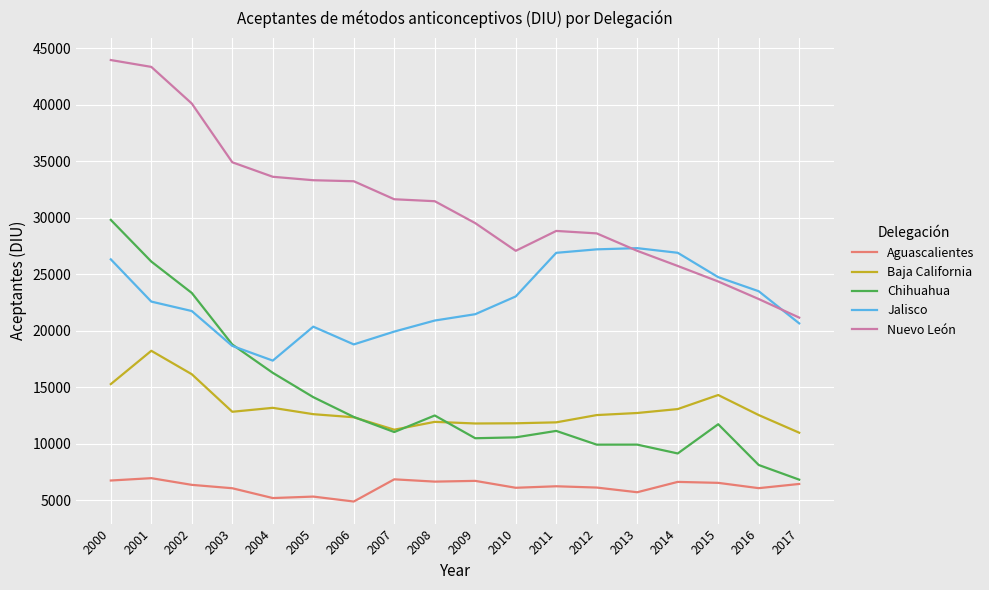

Which series has the largest range (max minus min)?

Chihuahua